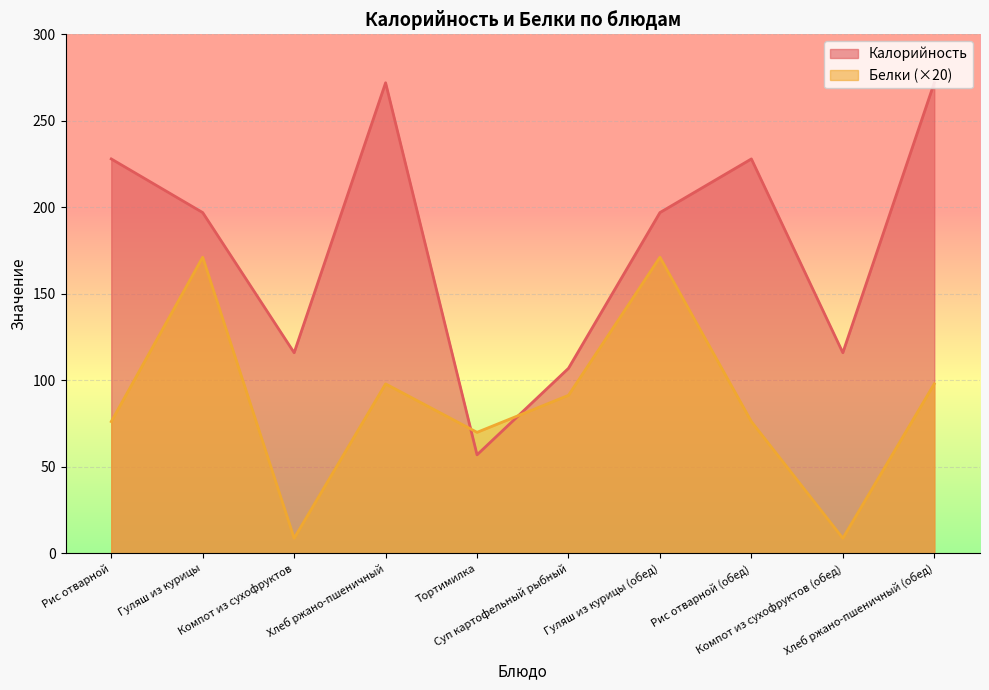

What are all the series names shown in the legend?

Калорийность, Белки (×20)